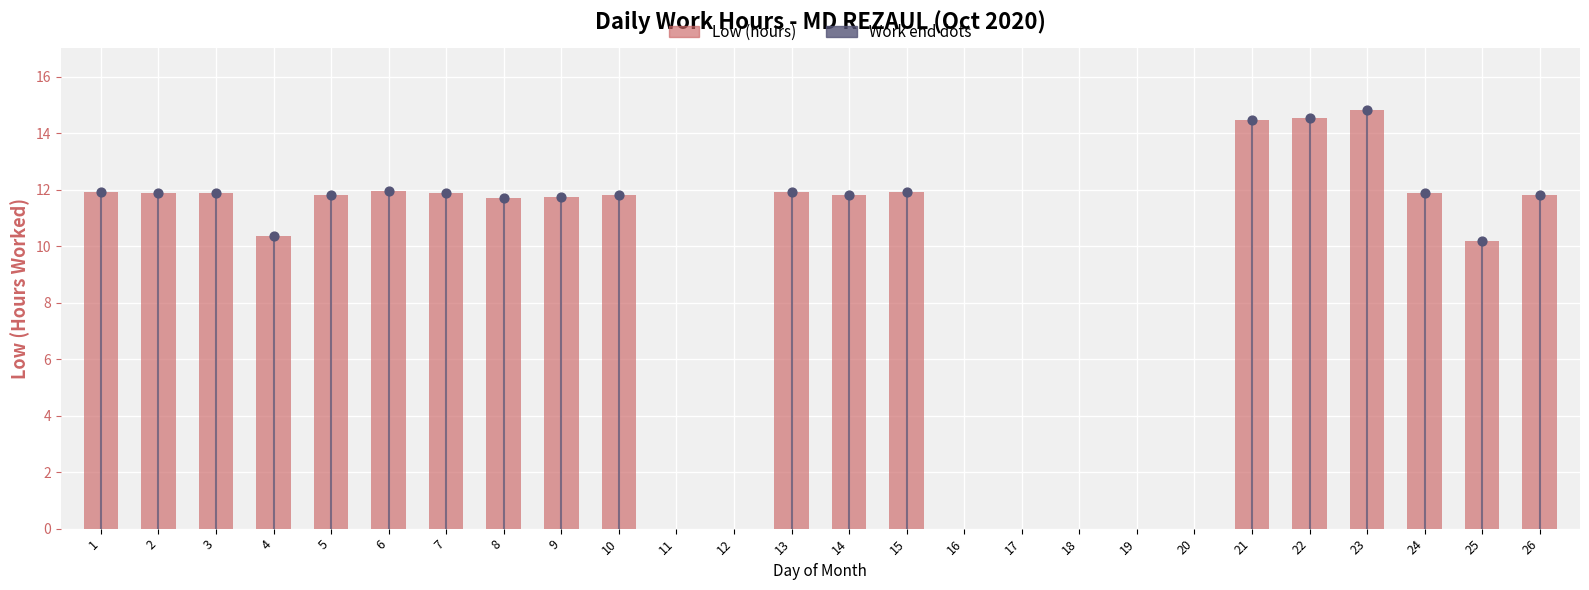

What is the change in value from 4 to 16?

-10.4